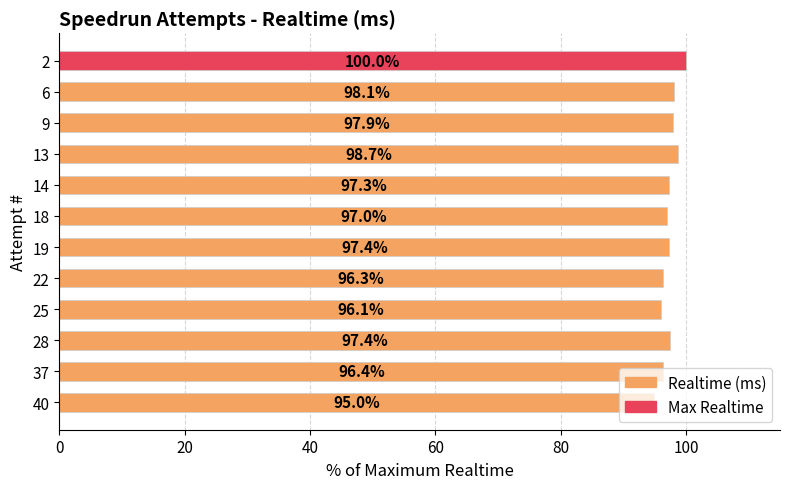

What is the difference between the second highest and second lowest values?

2.6